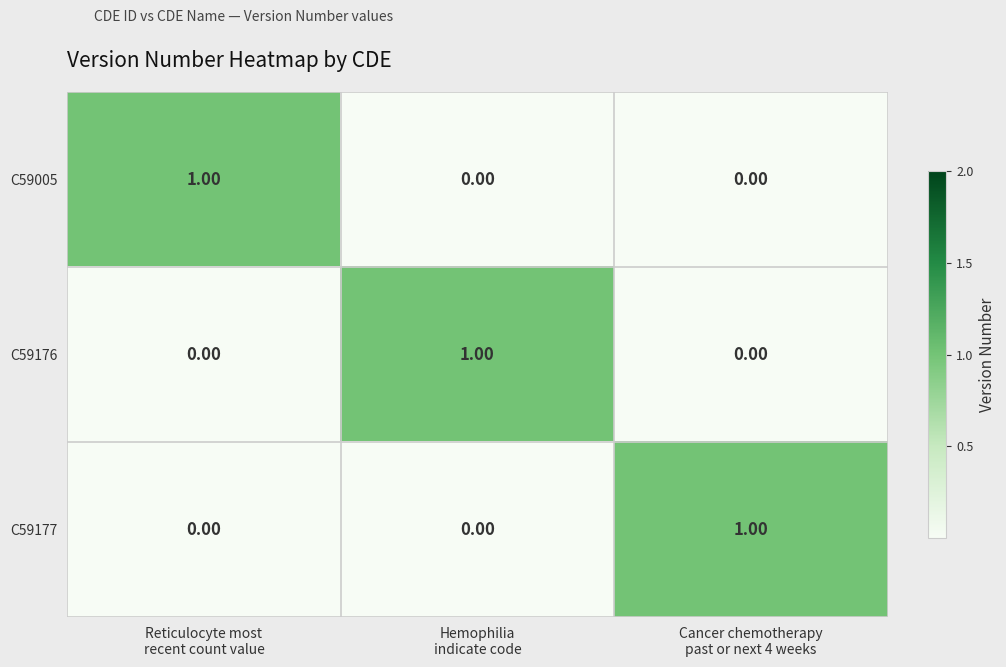

At how many categories does at least one series exceed 0?

3